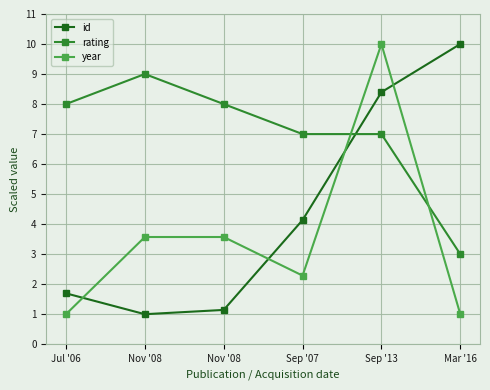

How many lines are shown in the chart?

3